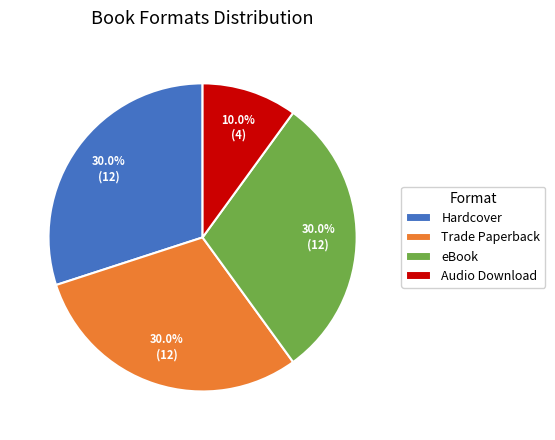

What percentage is the eBook slice, to the nearest percent?

30%